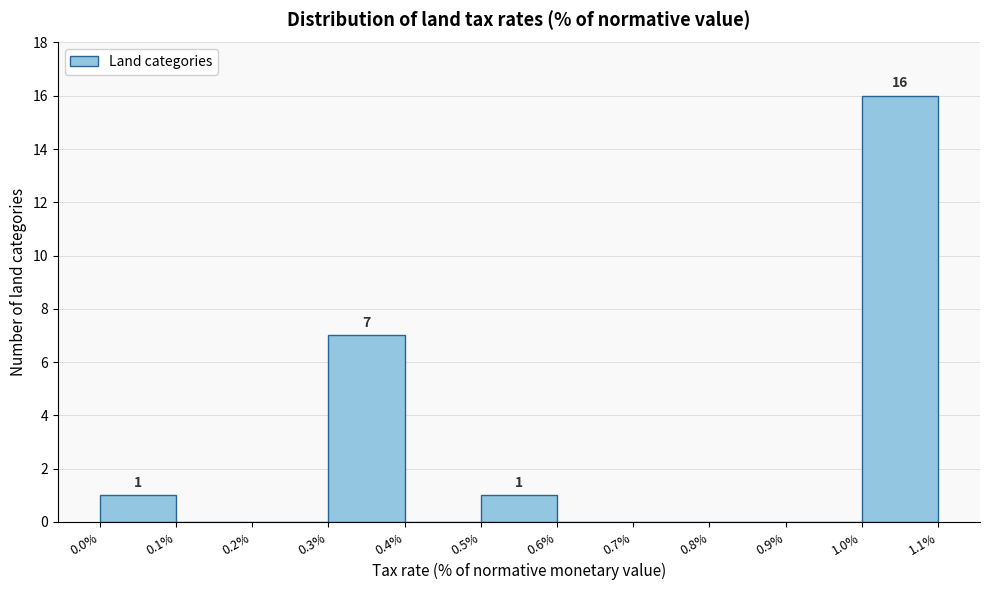

Which range on the x-axis has the tallest bar?

1.0% to 1.1%